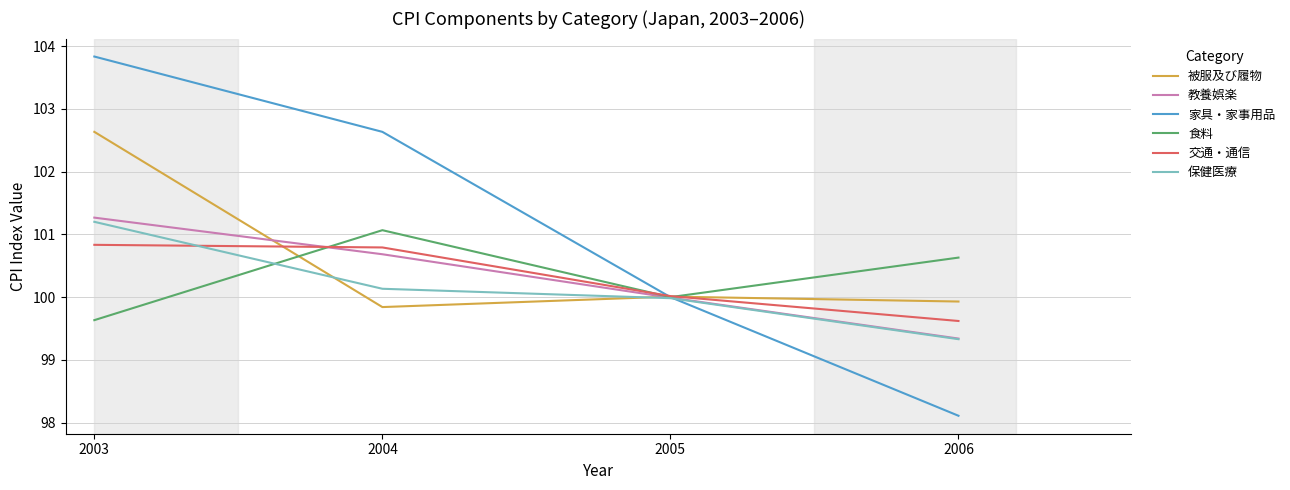

True or false: 食料 and 交通・通信 cross at least once.

True